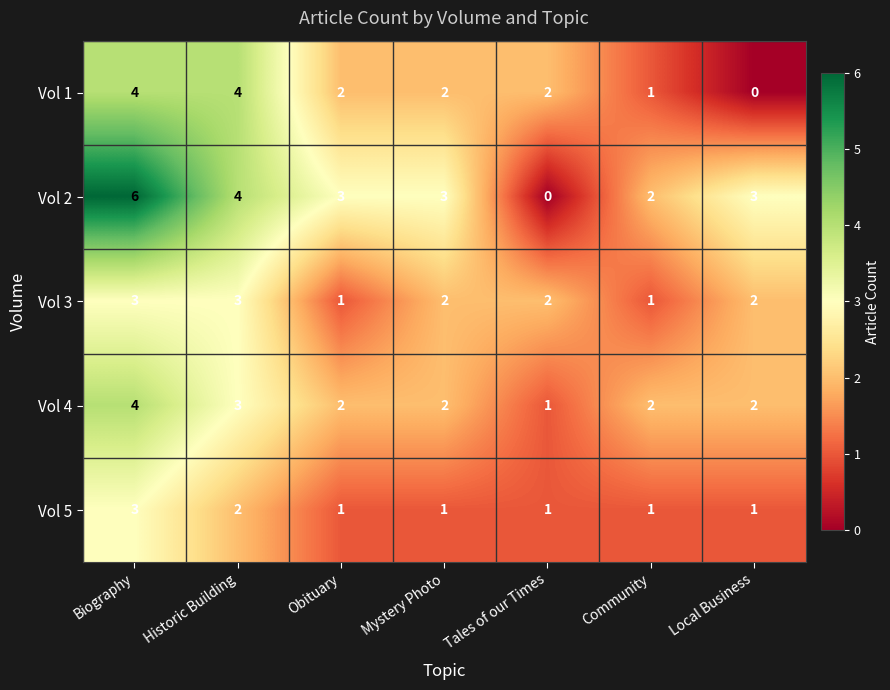

What is the difference between the highest and lowest values at Community?

1